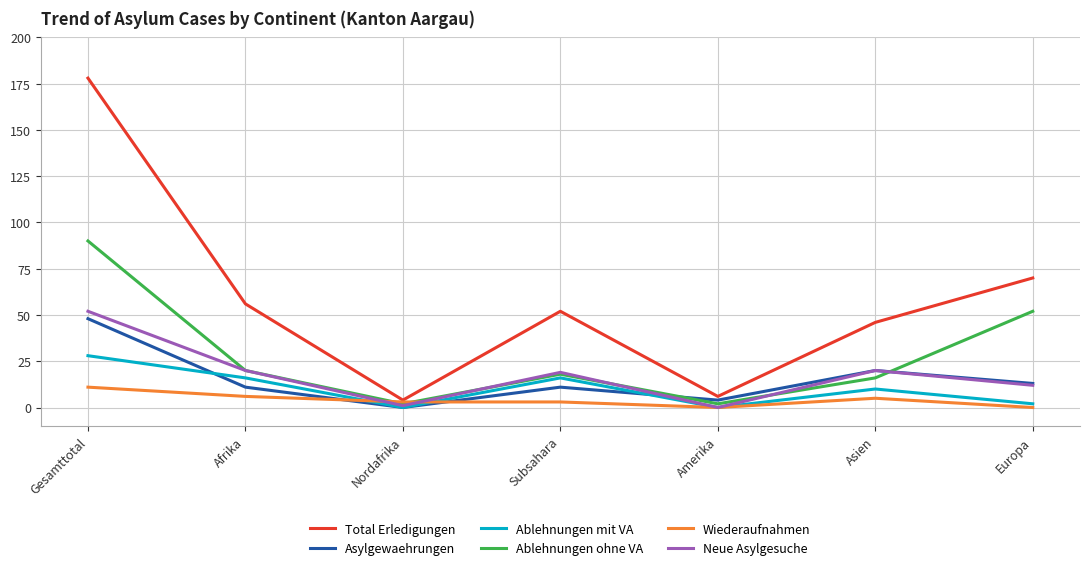

At how many categories does at least one series exceed 107?

1